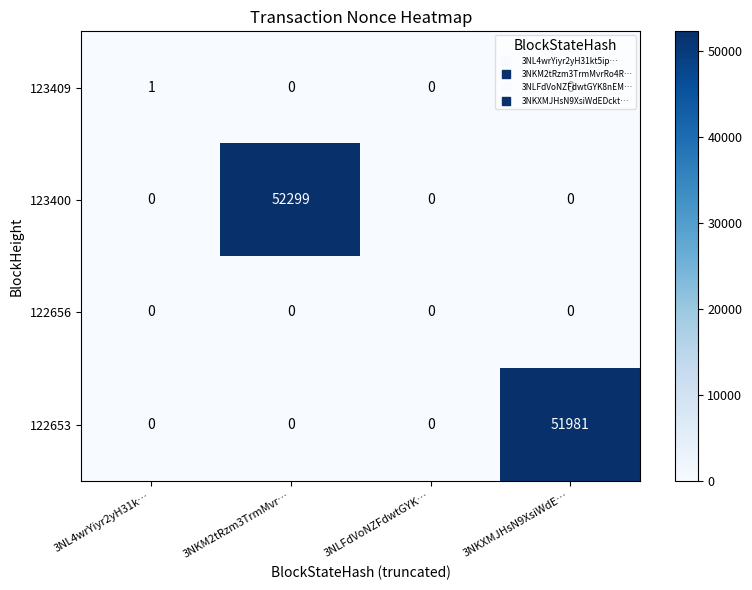

Count the 123400 values in the range 0 to 52299.

4